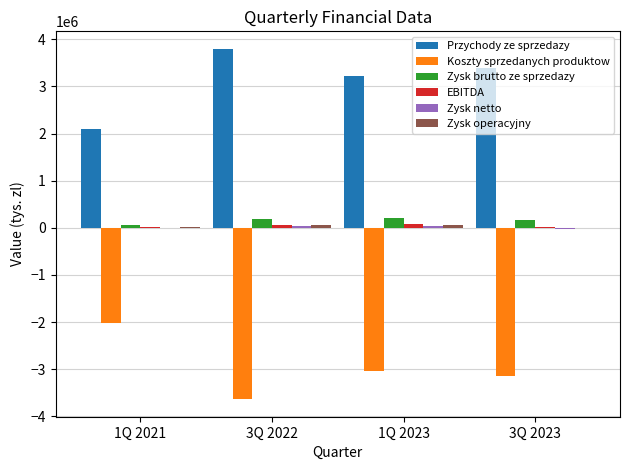

What is the maximum value shown in the chart?

3797526.0